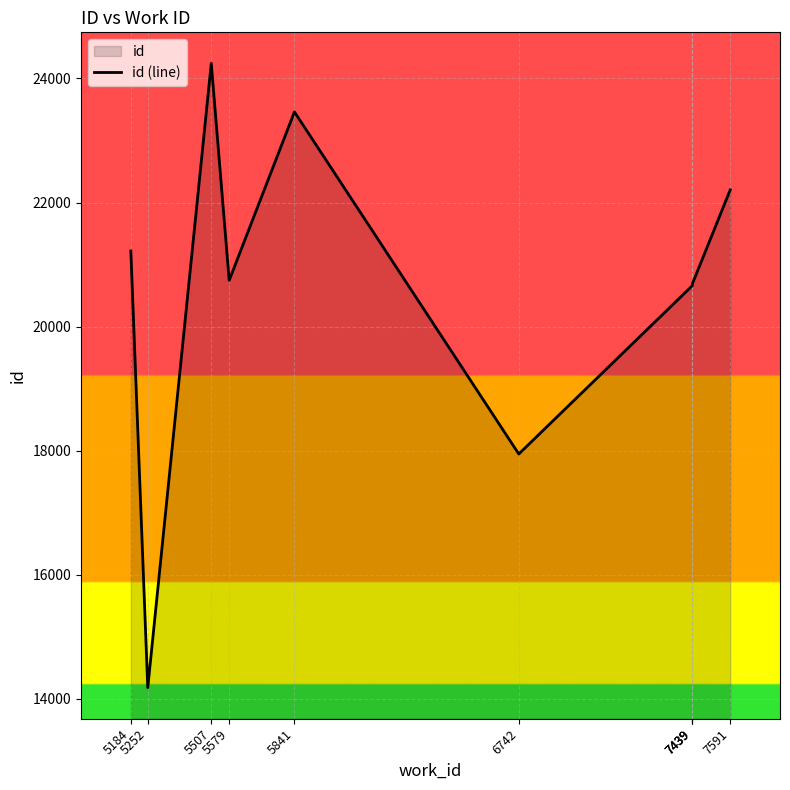

Where is the data nearest to the value 19211?

6742